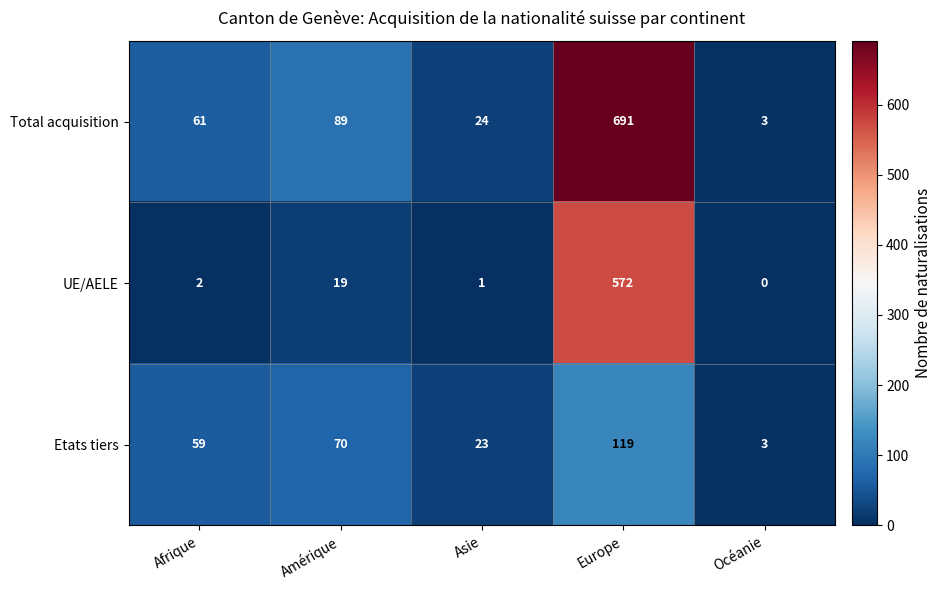

At which category is the sum across all series the highest?

Europe